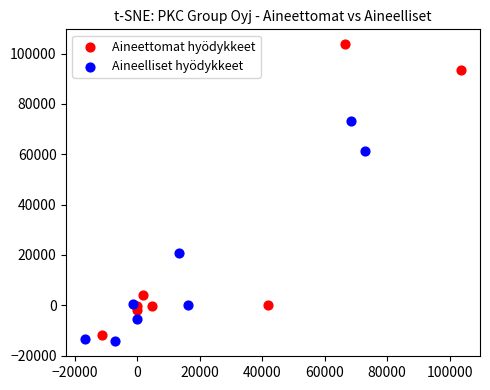

Which series reaches the maximum Y coordinate?

Aineettomat hyödykkeet